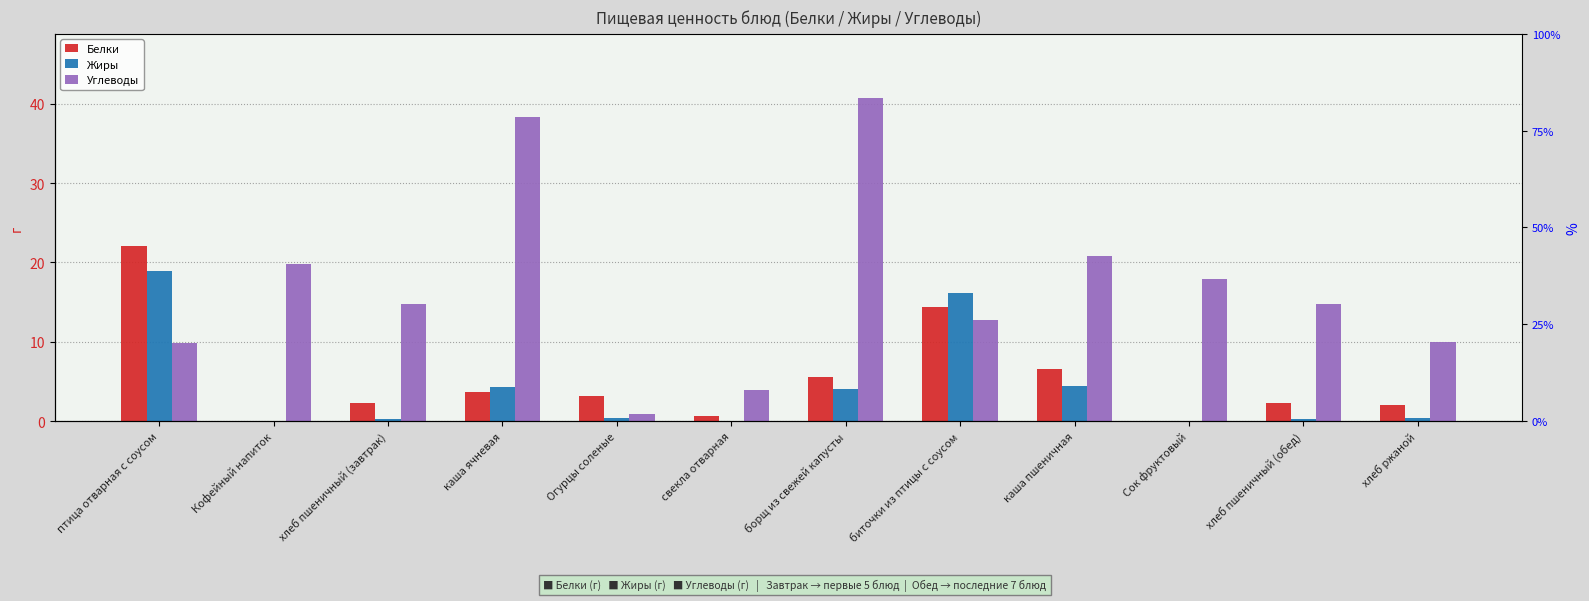

What is the label of the 3rd bar from the right?

Сок фруктовый